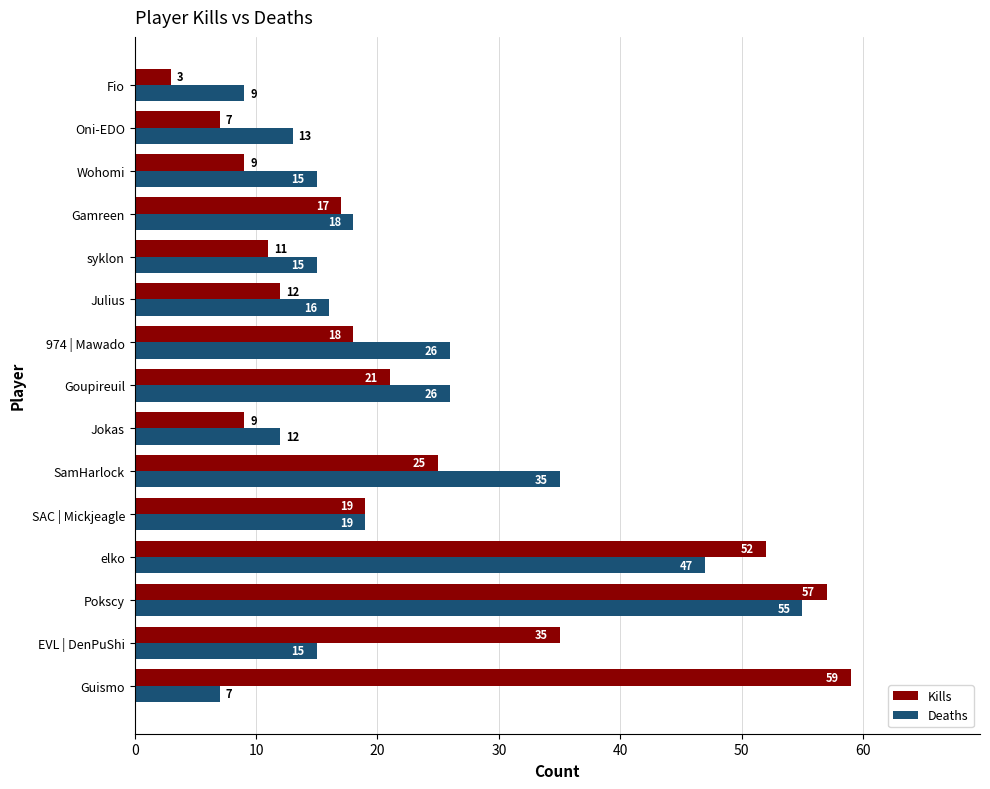

How many categories are shown in the chart?

15